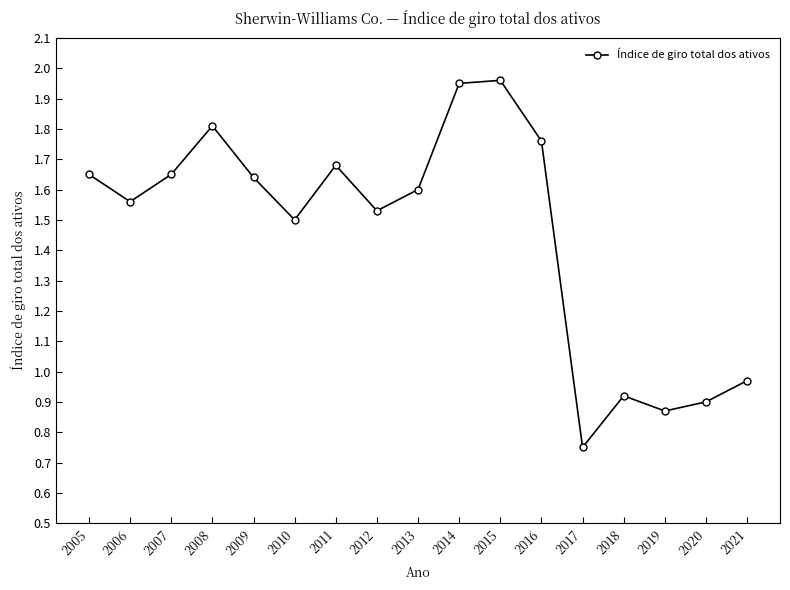

What is the sum of the values at 2010 and 2018?

2.4